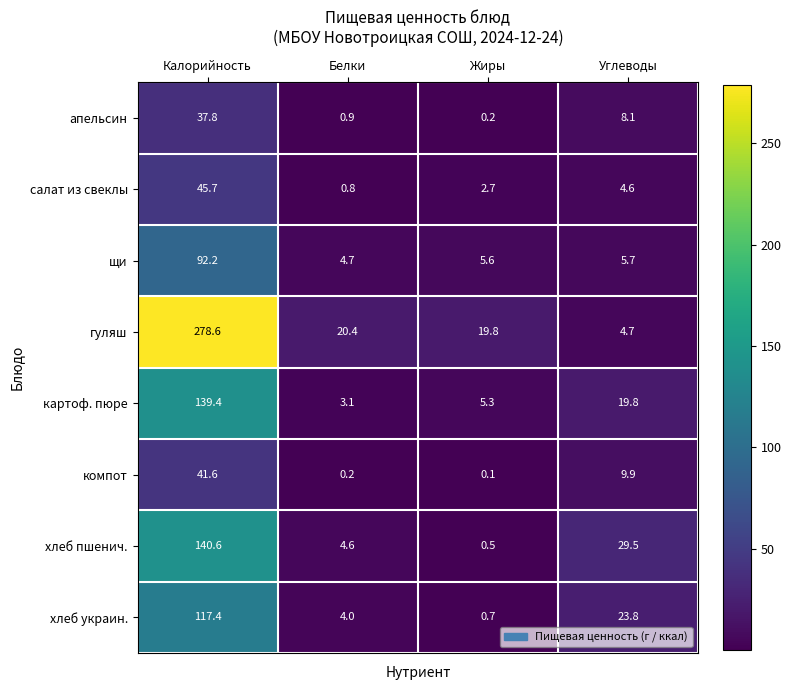

Rank the series by their maximum value, from highest to lowest.

гуляш, хлеб пшенич., картоф. пюре, хлеб украин., щи, салат из свеклы, компот, апельсин